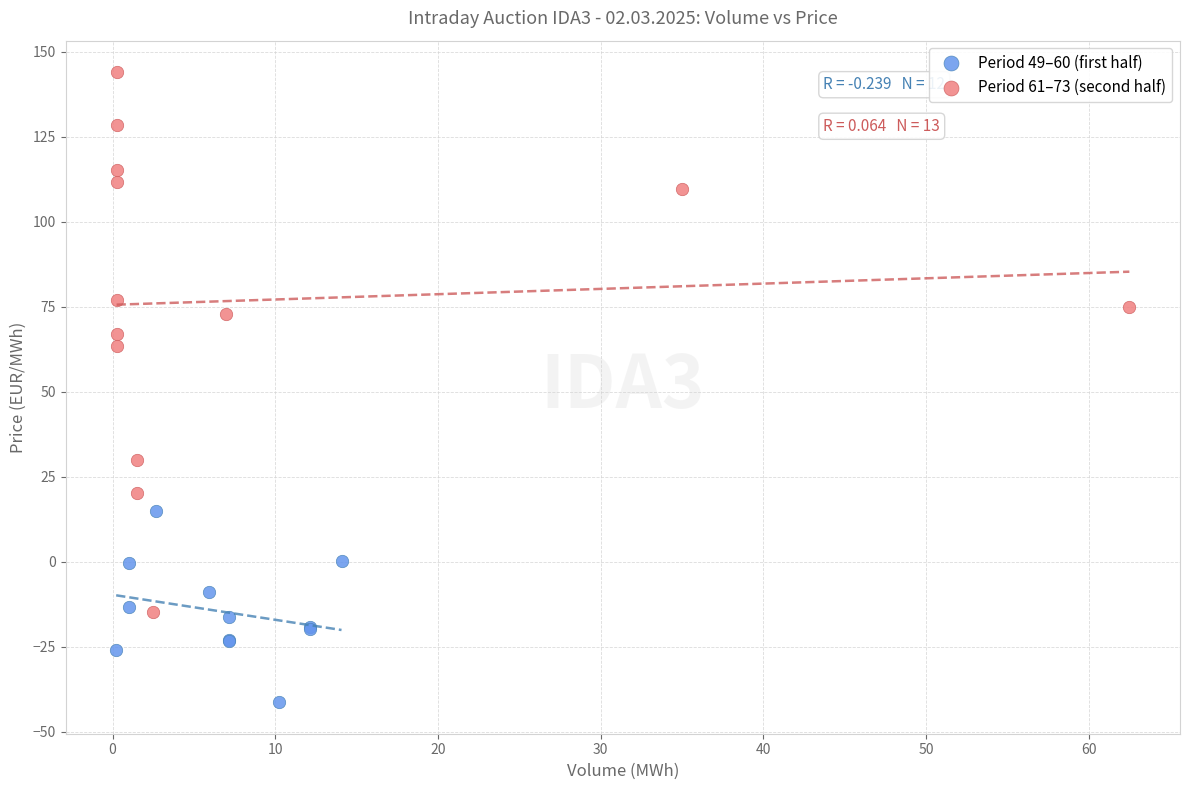

What are all the series names shown in the legend?

Period 49–60 (first half), Period 61–73 (second half)